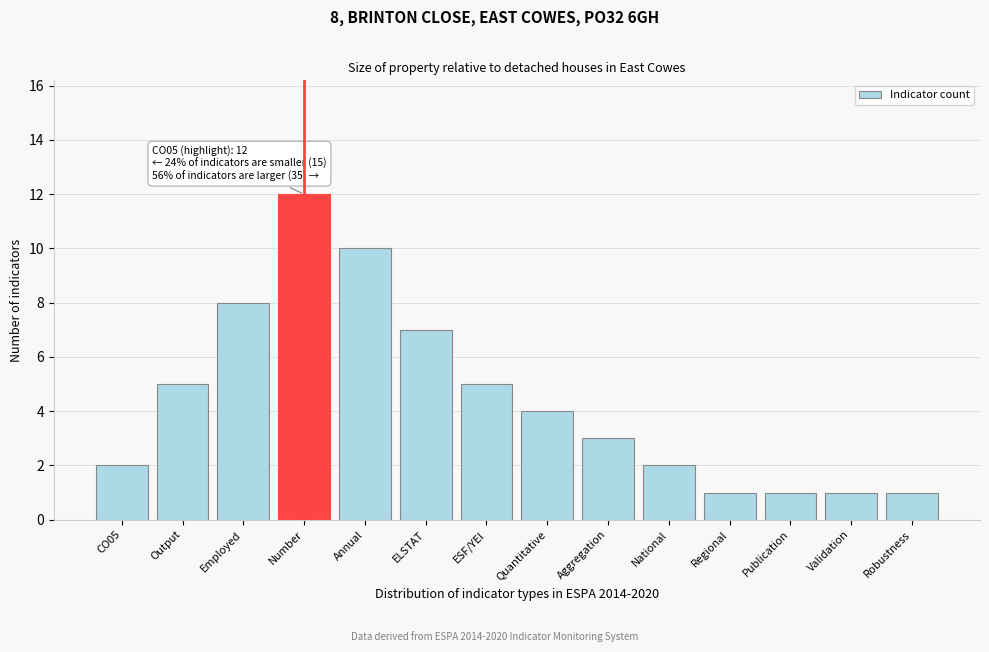

Reading left to right, list all the values displayed in this chart.

2	5	8	12	10	7	5	4	3	2	1	1	1	1